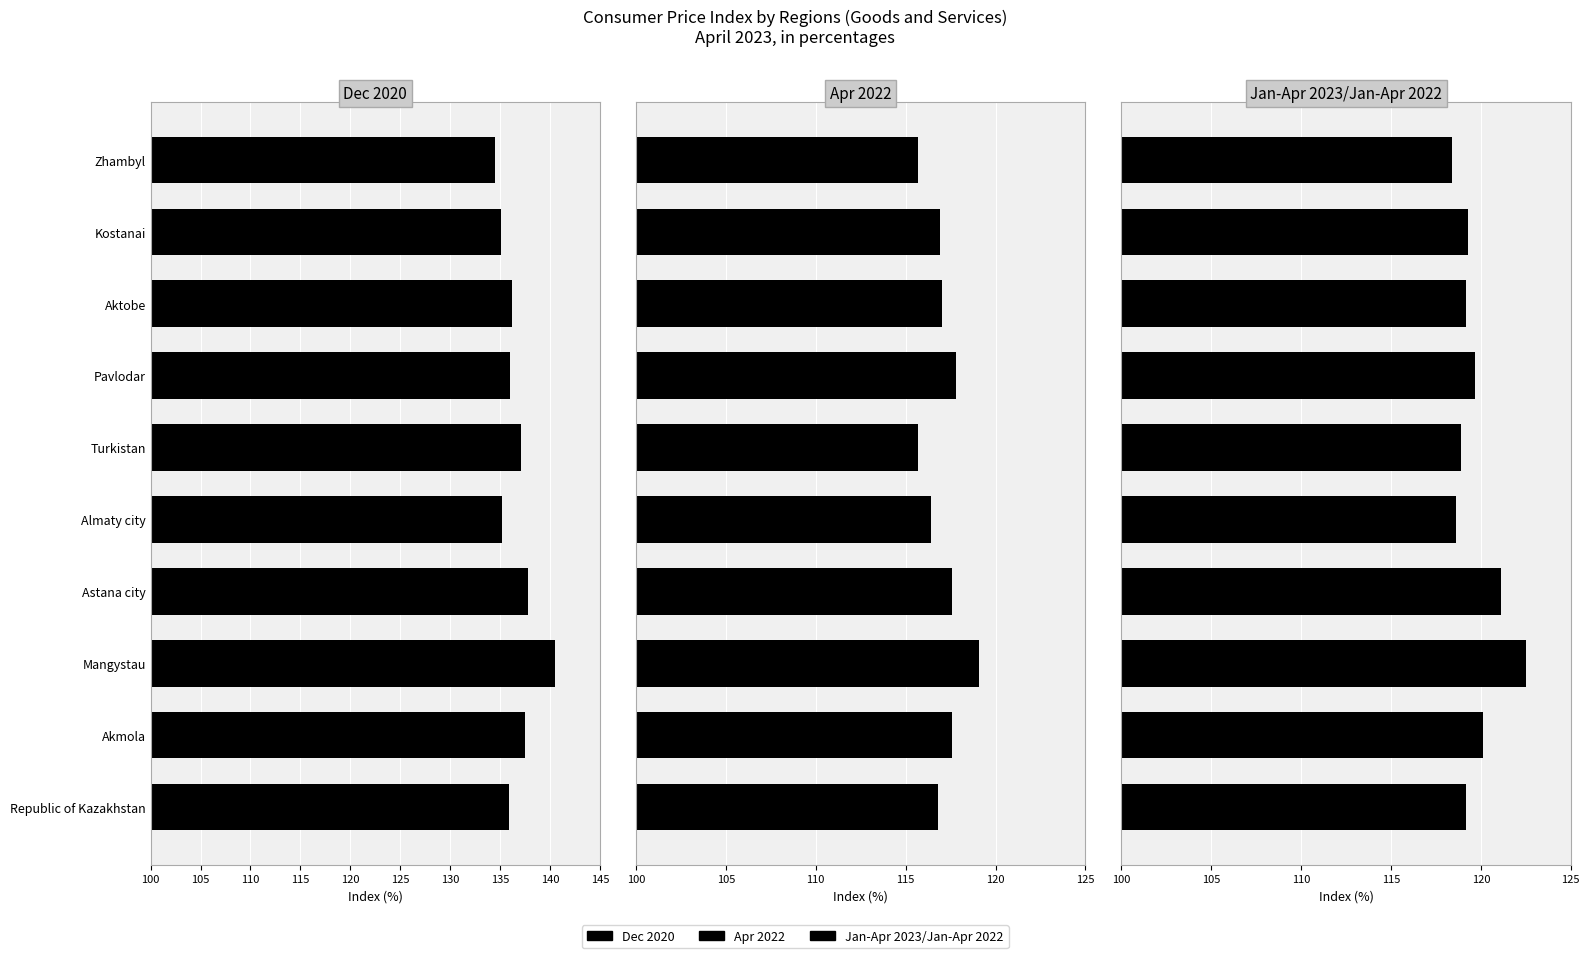

What is the spread (max minus min) of values at Mangystau?

21.4